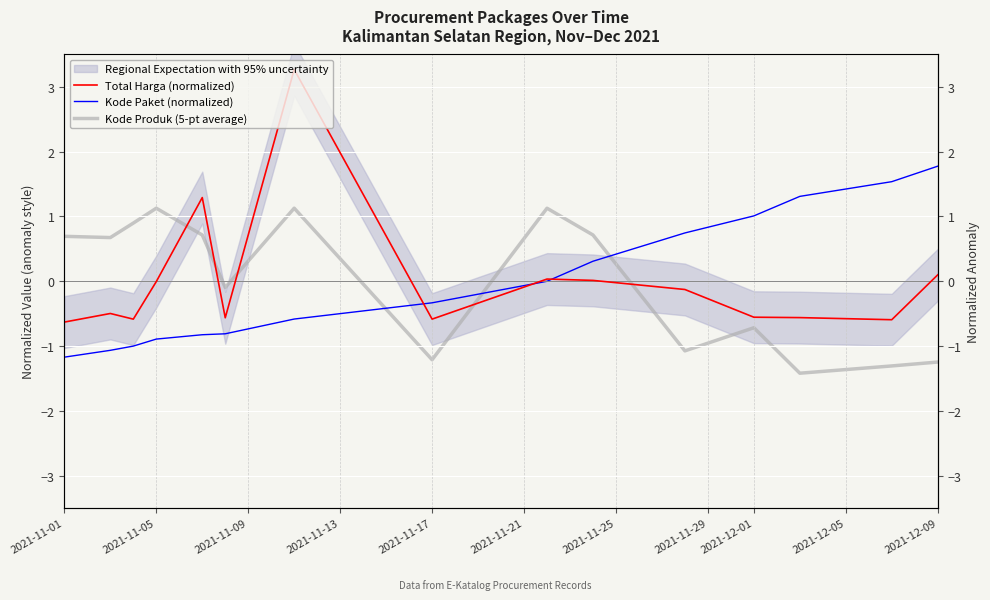

At how many categories does at least one series exceed 0?

13